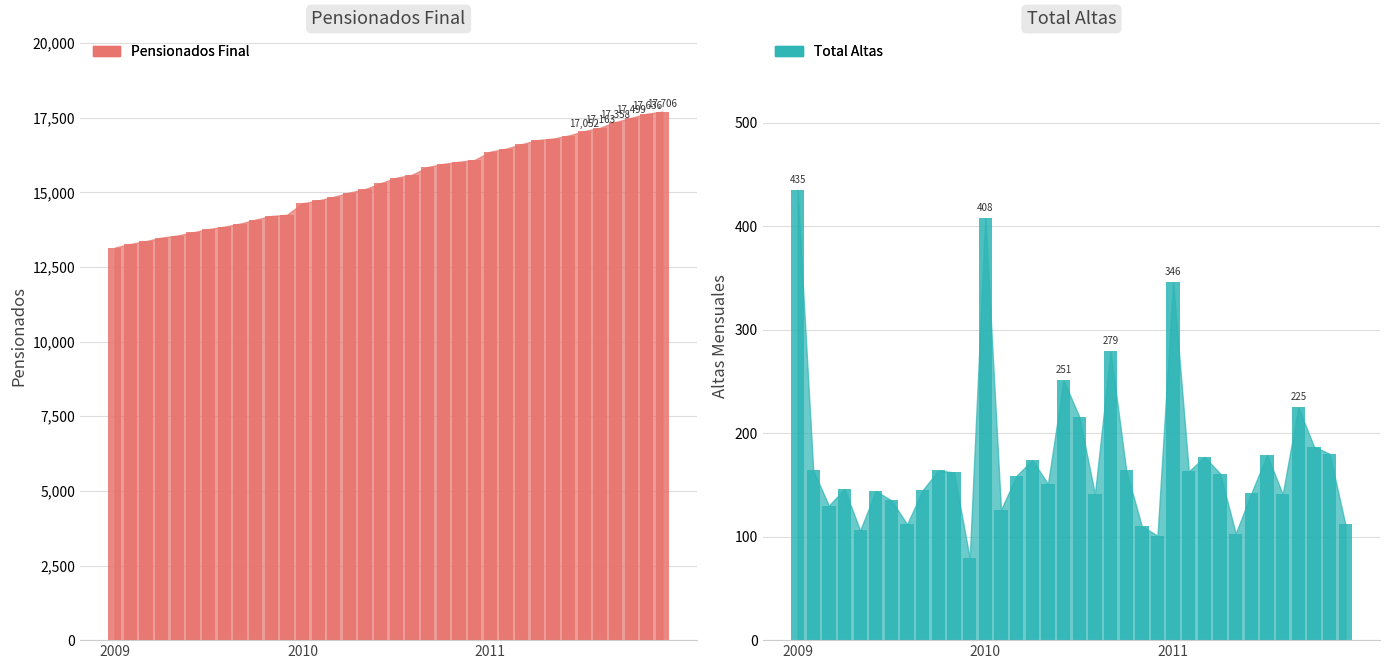

How many bars are there in each group?

2